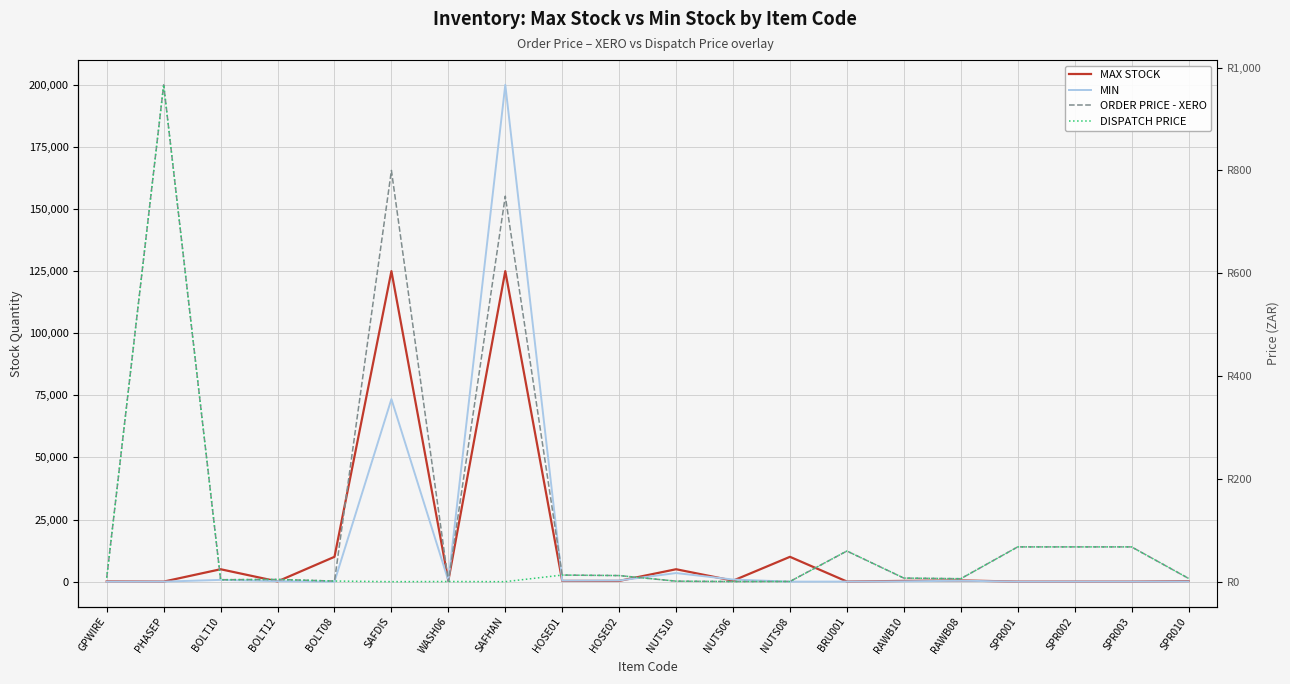

What is the total value across all series at NUTS10?

8467.1